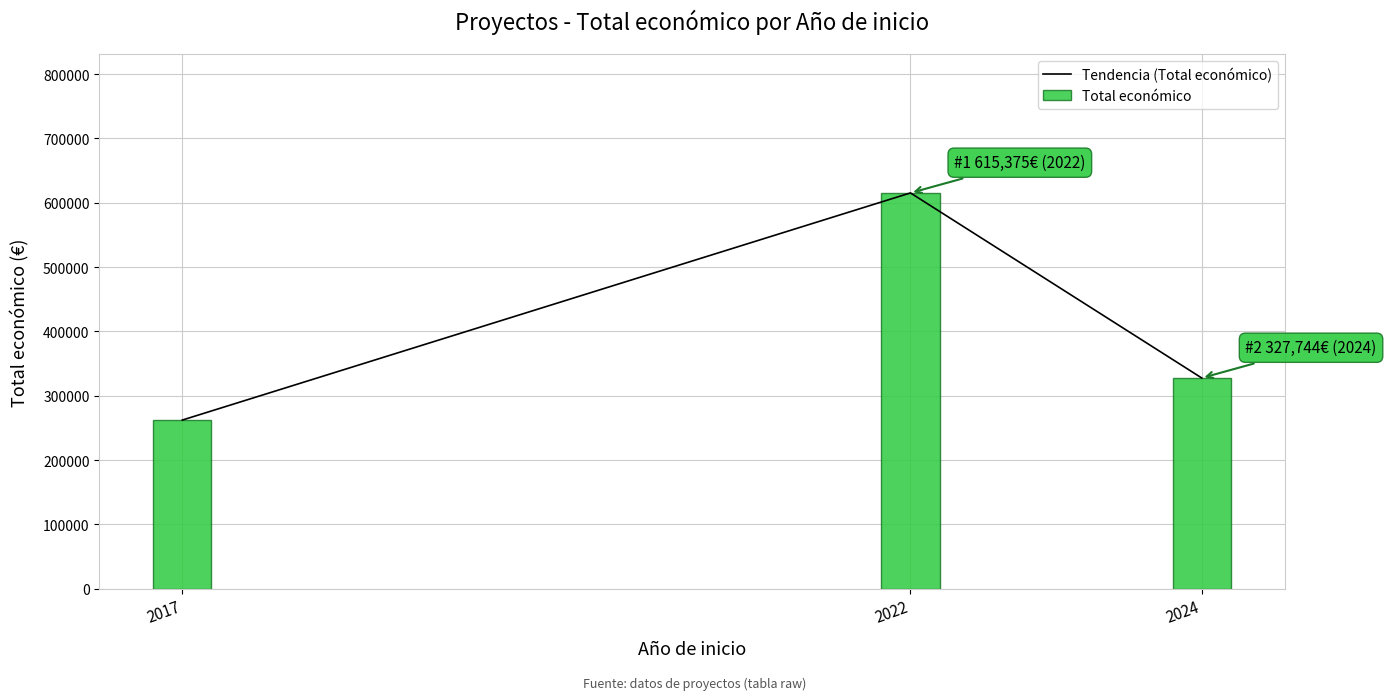

How many bars are there in total?

3